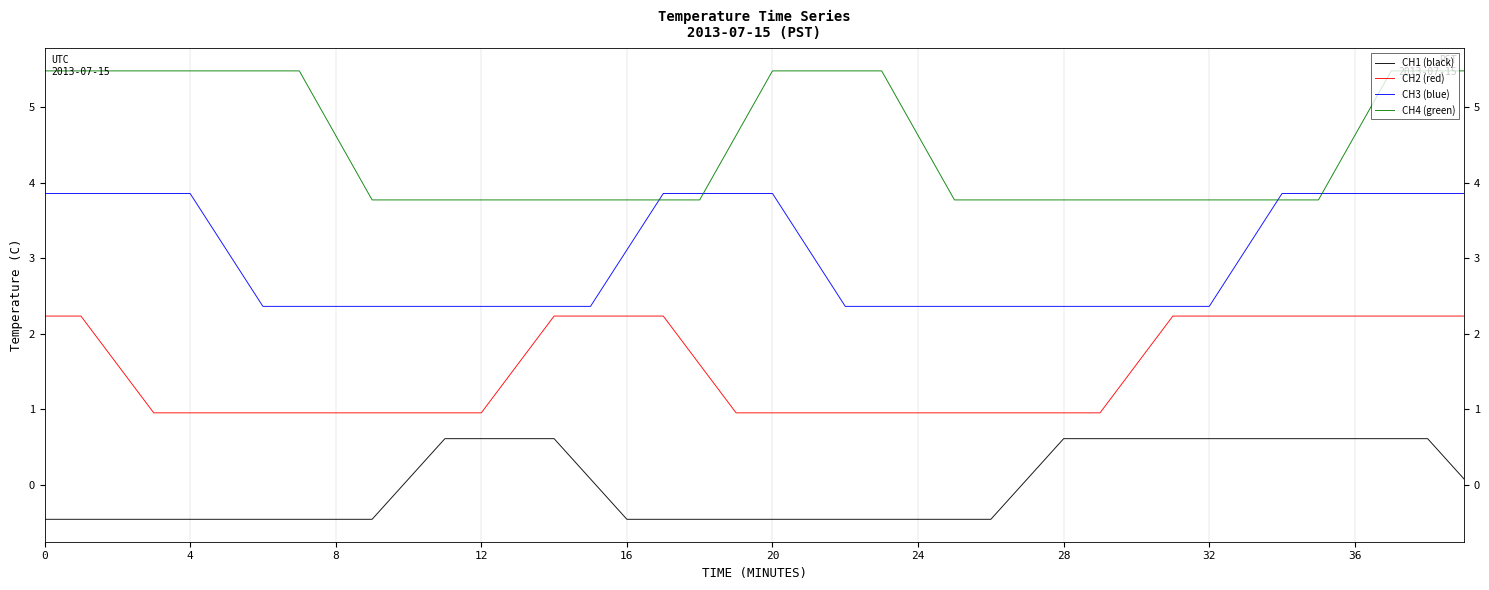

Rank the series by their maximum value, from highest to lowest.

CH4 (green), CH3 (blue), CH2 (red), CH1 (black)